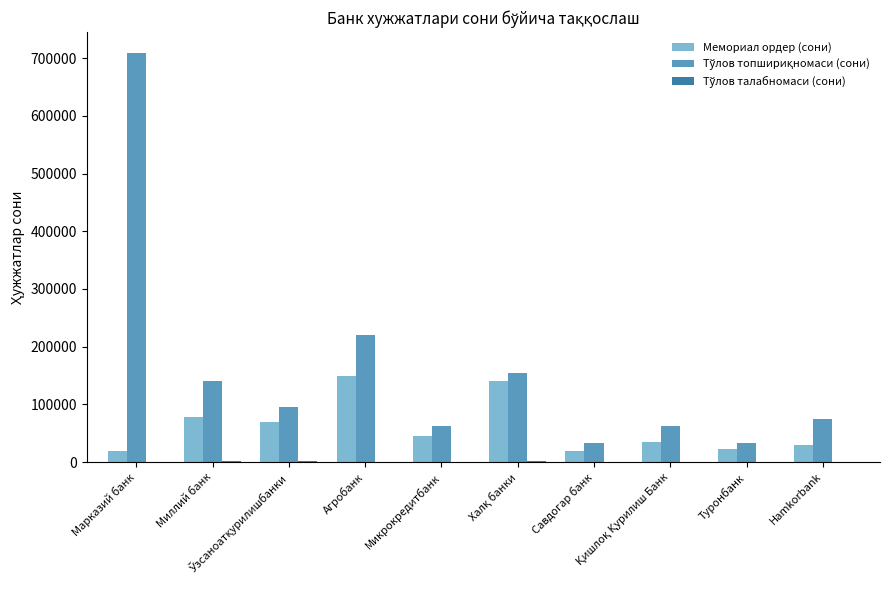

Is it true that Тўлов талабномаси (сони) equals 3604 at Ўзсаноатқурилишбанки?

False